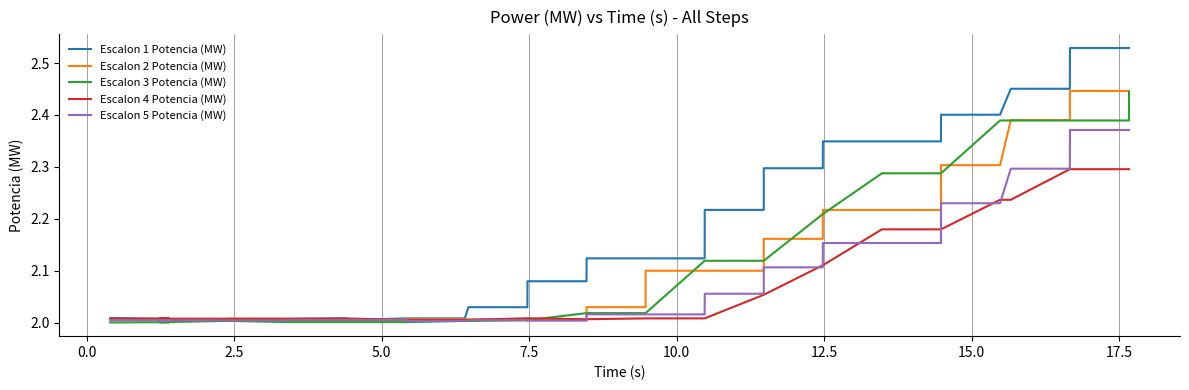

Which series has the largest total across all categories?

Escalon 1 Potencia (MW)